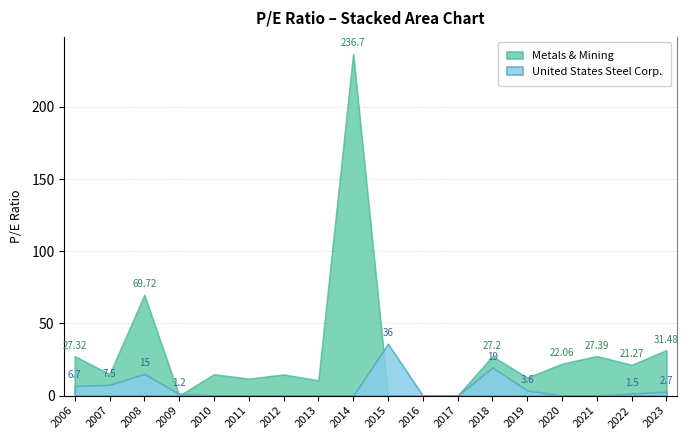

True or false: Metals & Mining and United States Steel Corp. intersect in this chart.

True